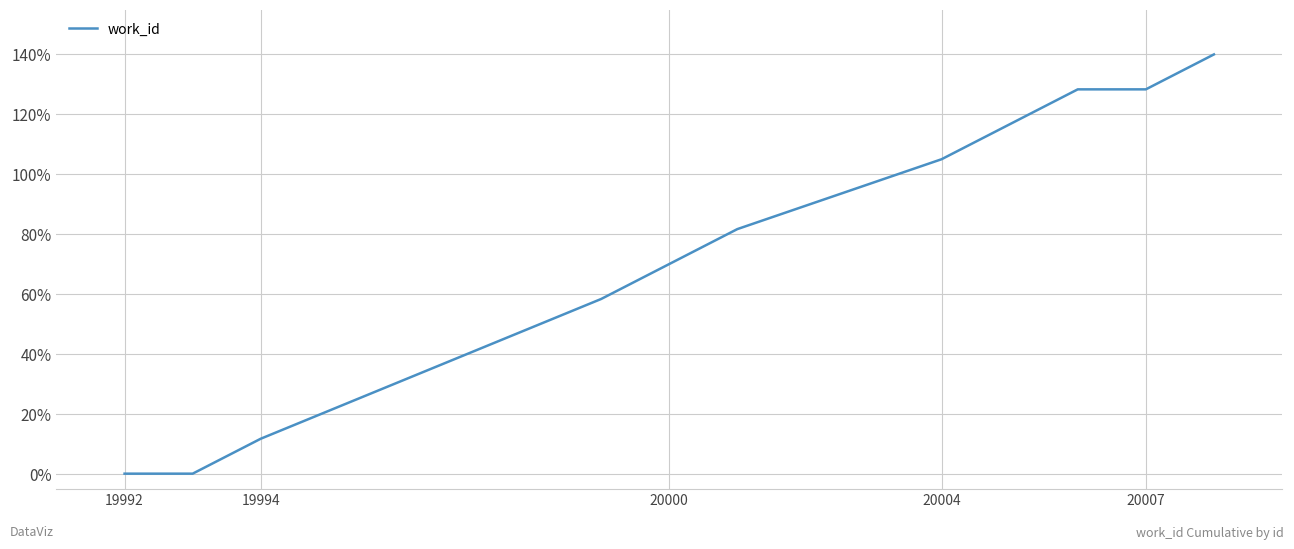

What is the greatest value displayed?

140.0